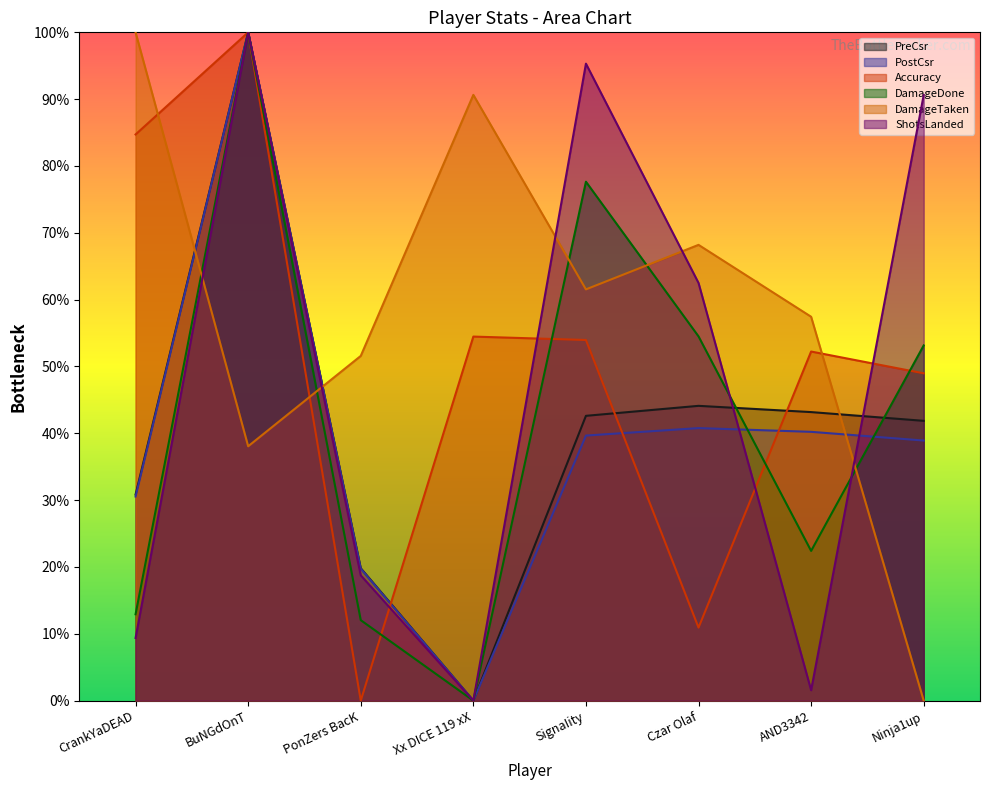

At which label does ShotsLanded reach its peak?

BuNGdOnT